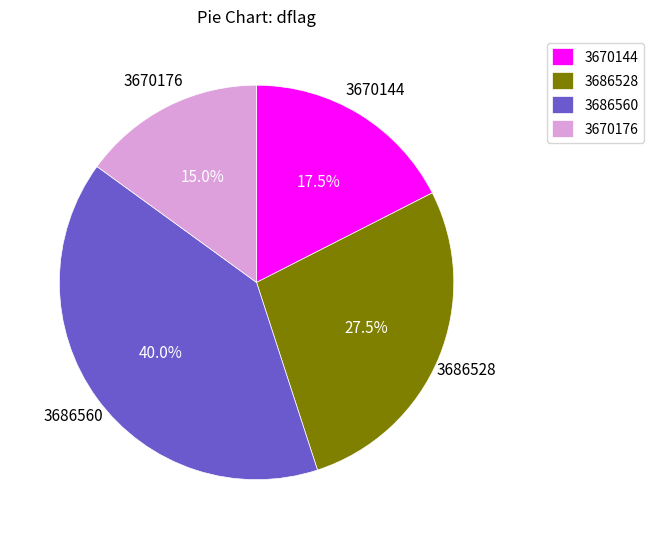

Rank the categories by value from lowest to highest.

3670176, 3670144, 3686528, 3686560